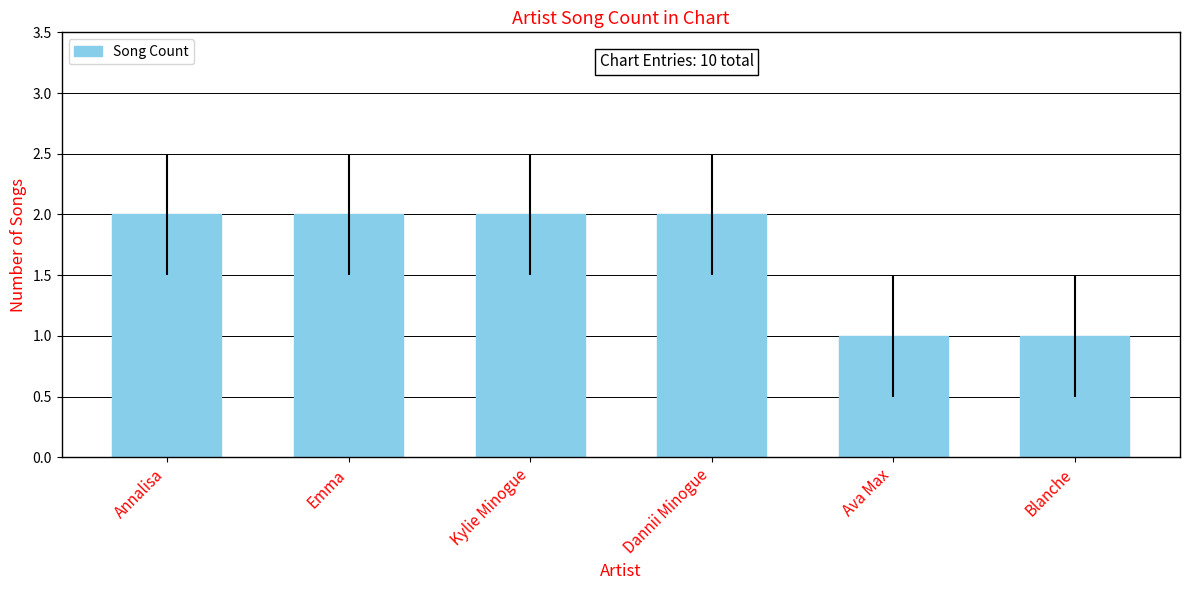

Which has a higher value, Ava Max or Kylie Minogue?

Kylie Minogue